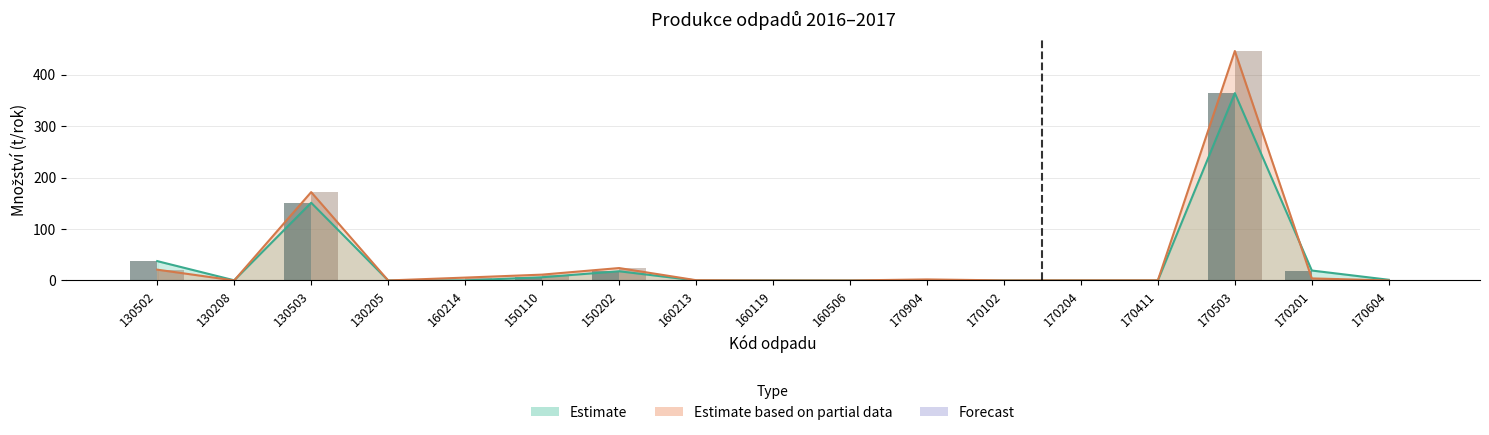

The 2017 bars series shows -155.7 at 130208. True or false?

False